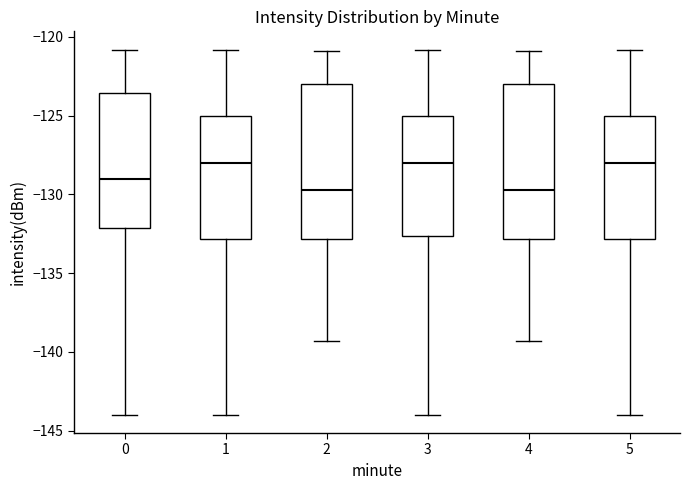

Reading left to right, read every box against the y-axis: the position of its median line, the range the box covers, and the ends of its whiskers. The values are not printed on the chart, so give them approximately, as read against the axis.

0: median -129.0, box -132.0 to -123.5, whiskers -144.0 to -121.0
1: median -128.0, box -133.0 to -125.0, whiskers -144.0 to -121.0
2: median -129.5, box -133.0 to -123.0, whiskers -139.5 to -121.0
3: median -128.0, box -132.5 to -125.0, whiskers -144.0 to -121.0
4: median -129.5, box -133.0 to -123.0, whiskers -139.5 to -121.0
5: median -128.0, box -133.0 to -125.0, whiskers -144.0 to -121.0